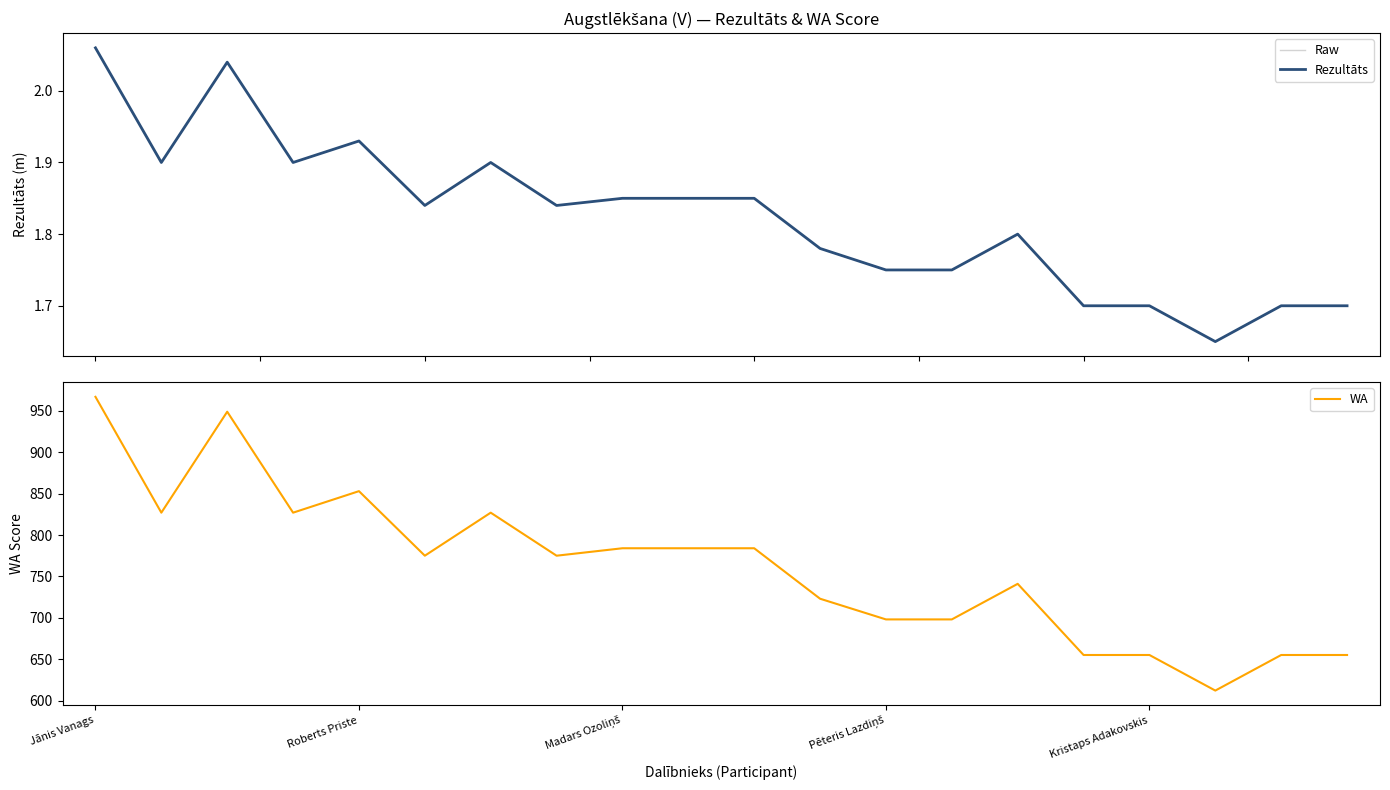

What is the spread (max minus min) of values at 7?

773.2